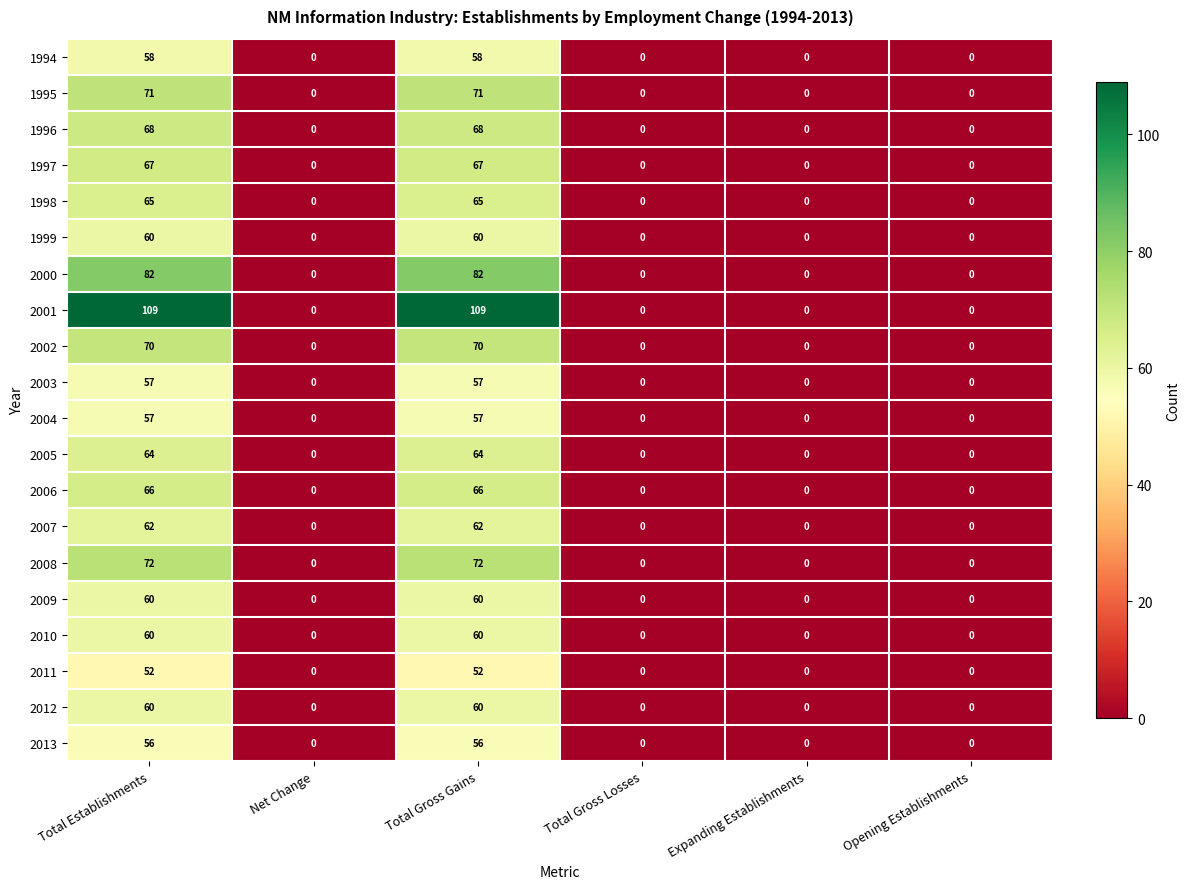

Count the number of data series in this chart.

20